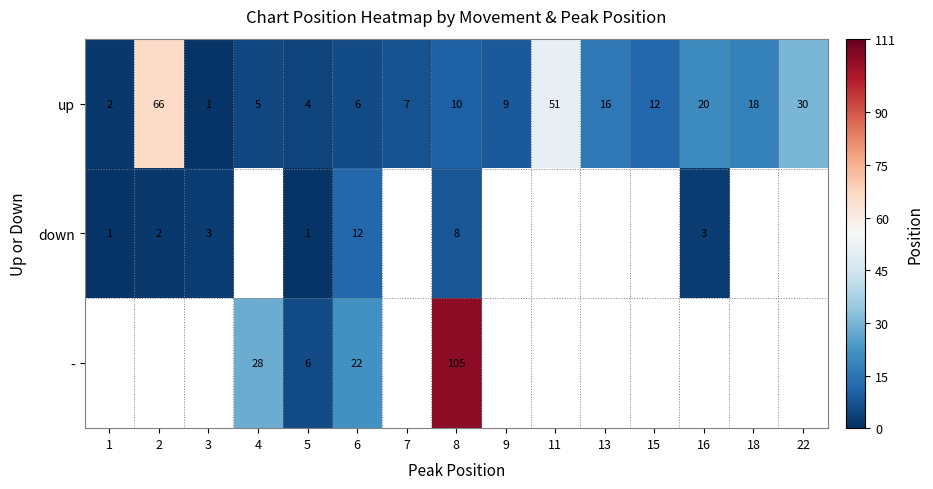

What is the difference between the highest and lowest values at 4?

23.0